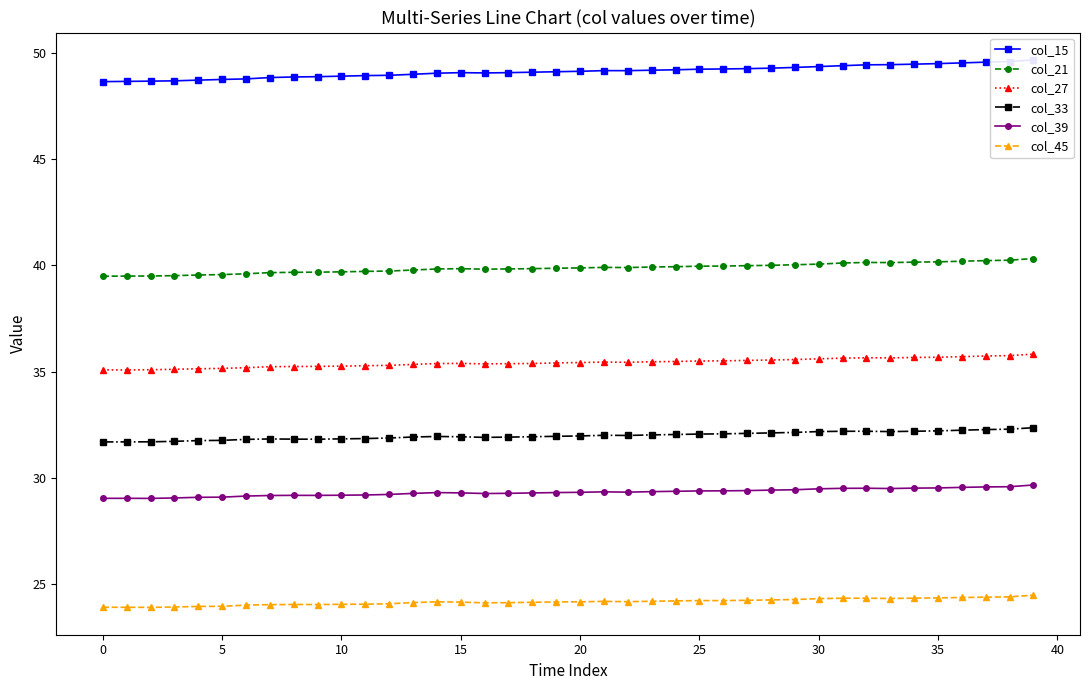

Reading left to right, transcribe all the data shown in this chart.

col_15: 48.6	48.7	48.7	48.7	48.7	48.7	48.8	48.8	48.9	48.9	48.9	48.9	48.9	49.0	49.0	49.1	49.1	49.1	49.1	49.1	49.1	49.2	49.2	49.2	49.2	49.2	49.2	49.3	49.3	49.3	49.4	49.4	49.4	49.4	49.5	49.5	49.5	49.6	49.6	49.7
col_21: 39.5	39.5	39.5	39.5	39.6	39.6	39.6	39.7	39.7	39.7	39.7	39.7	39.7	39.8	39.8	39.9	39.8	39.8	39.9	39.9	39.9	39.9	39.9	39.9	39.9	40.0	40.0	40.0	40.0	40.0	40.1	40.1	40.1	40.1	40.2	40.2	40.2	40.2	40.2	40.3
col_27: 35.1	35.1	35.1	35.1	35.1	35.2	35.2	35.2	35.2	35.3	35.3	35.3	35.3	35.3	35.4	35.4	35.4	35.4	35.4	35.4	35.4	35.5	35.4	35.5	35.5	35.5	35.5	35.5	35.6	35.6	35.6	35.6	35.7	35.7	35.7	35.7	35.7	35.7	35.8	35.8
col_33: 31.7	31.7	31.7	31.7	31.8	31.8	31.8	31.8	31.8	31.8	31.8	31.9	31.9	31.9	32.0	31.9	31.9	31.9	31.9	32.0	32.0	32.0	32.0	32.0	32.1	32.1	32.1	32.1	32.1	32.1	32.2	32.2	32.2	32.2	32.2	32.2	32.3	32.3	32.3	32.4
col_39: 29.0	29.1	29.0	29.1	29.1	29.1	29.2	29.2	29.2	29.2	29.2	29.2	29.2	29.3	29.3	29.3	29.3	29.3	29.3	29.3	29.3	29.4	29.3	29.4	29.4	29.4	29.4	29.4	29.4	29.5	29.5	29.5	29.5	29.5	29.5	29.5	29.6	29.6	29.6	29.7
col_45: 23.9	23.9	23.9	23.9	24.0	24.0	24.0	24.1	24.1	24.1	24.1	24.1	24.1	24.1	24.2	24.2	24.1	24.1	24.2	24.2	24.2	24.2	24.2	24.2	24.2	24.2	24.2	24.3	24.3	24.3	24.3	24.4	24.4	24.3	24.4	24.4	24.4	24.4	24.4	24.5